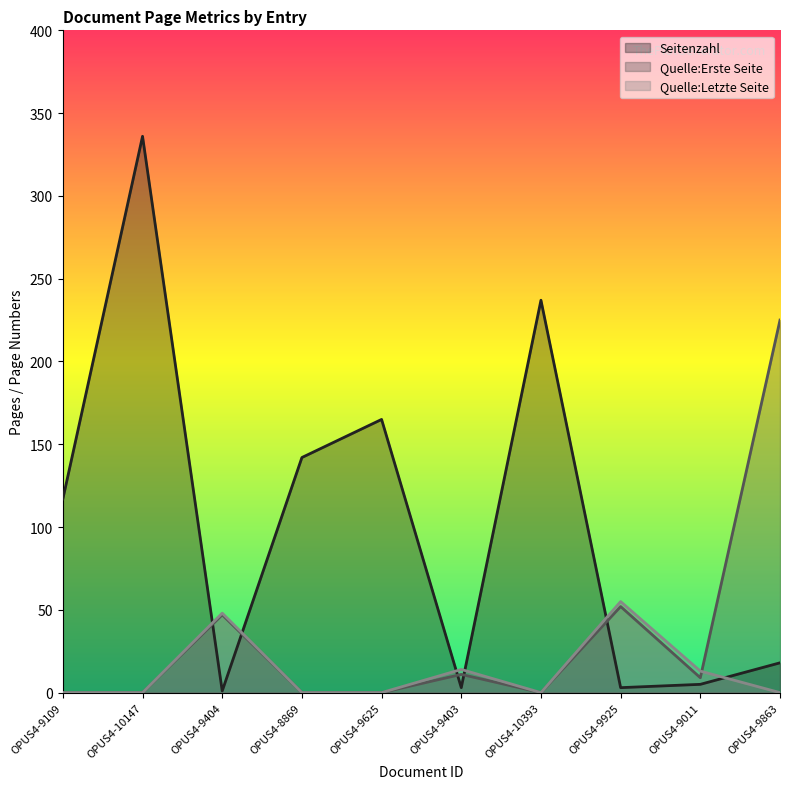

What is the difference between the maximum and second lowest values in the Quelle:Letzte Seite series?

55